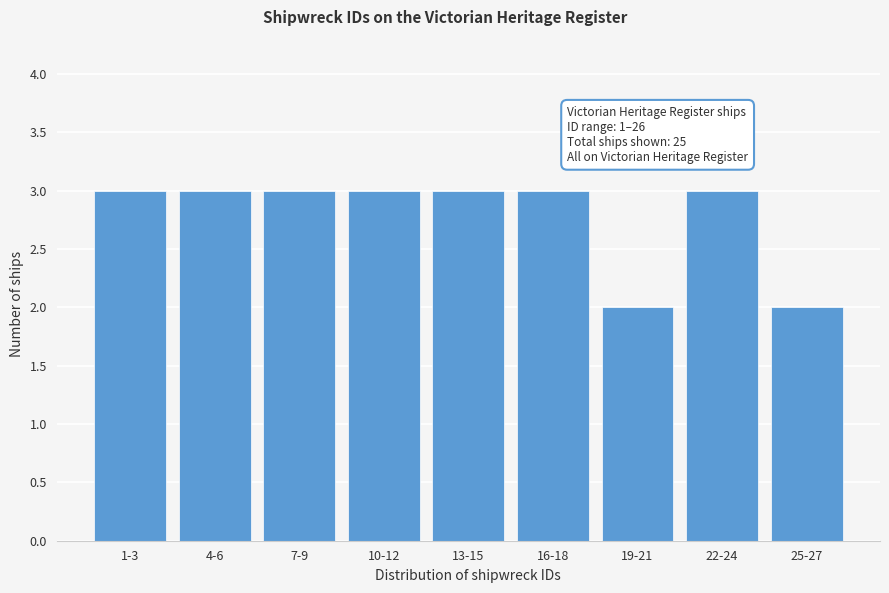

Reading left to right, list all the values displayed in this chart.

3	3	3	3	3	3	2	3	2